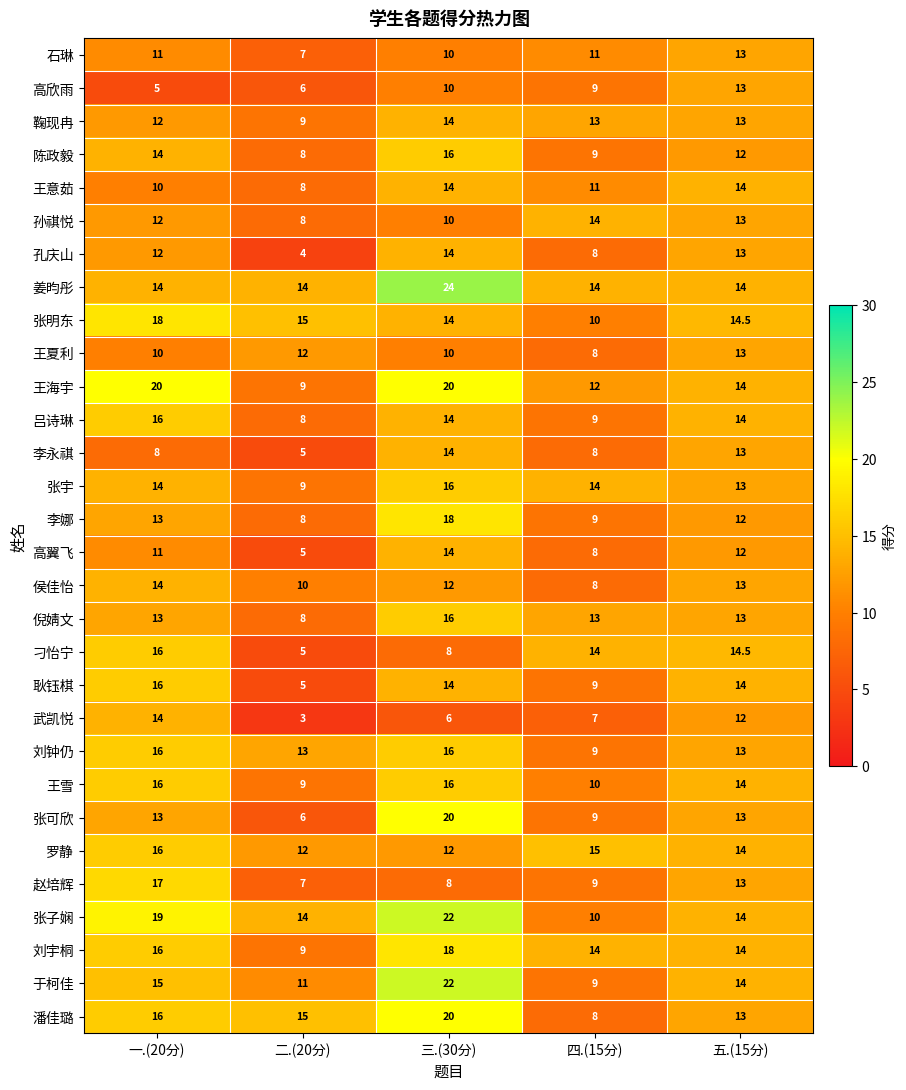

At how many categories does at least one series exceed 6?

5